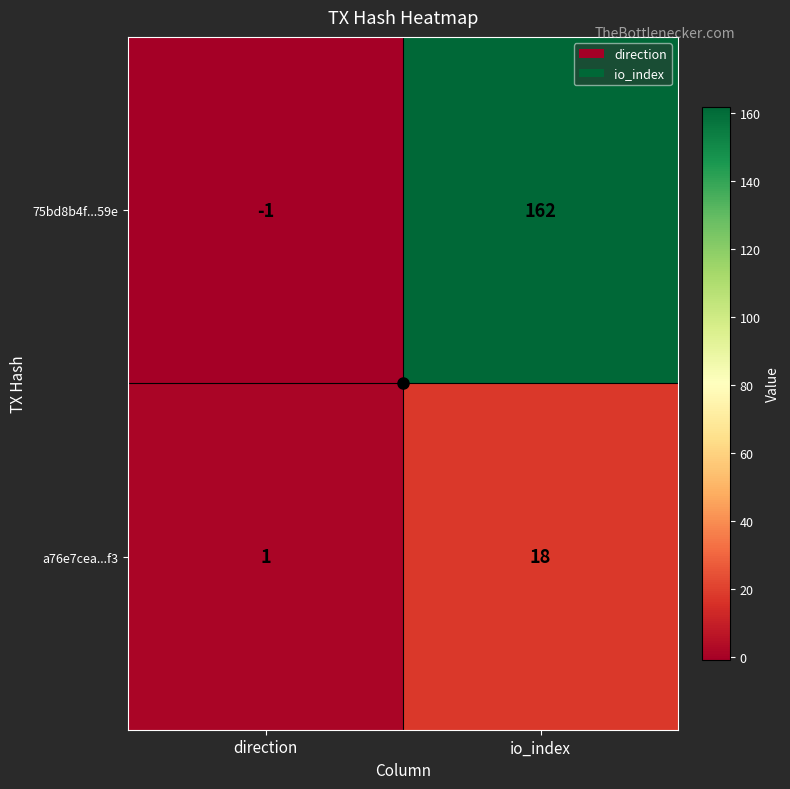

Which series changed the most between direction and io_index?

75bd8b4f...59e